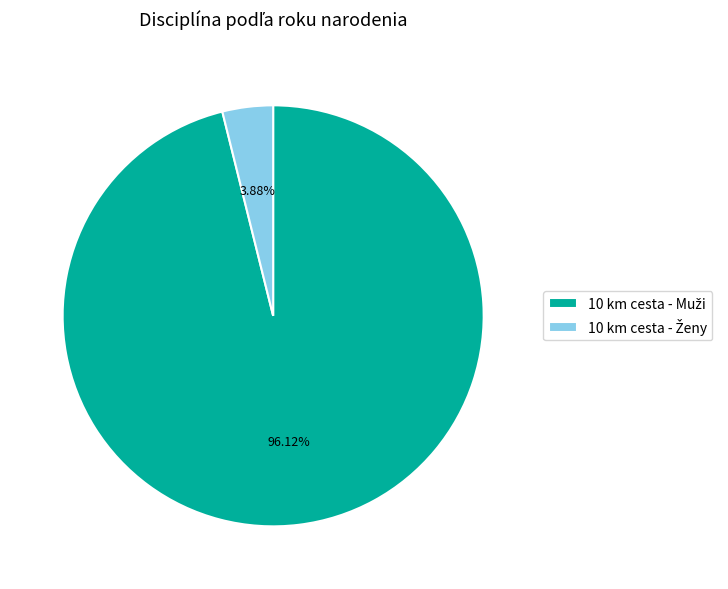

Is there any slice that represents more than half of the pie?

Yes